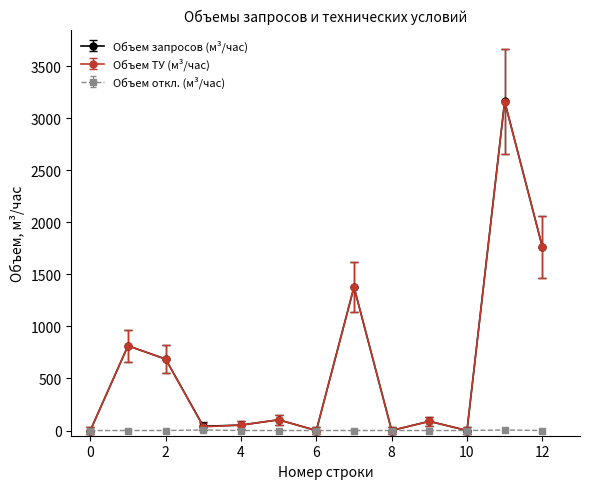

Which series has the largest range (max minus min)?

Объем запросов (м³/час)